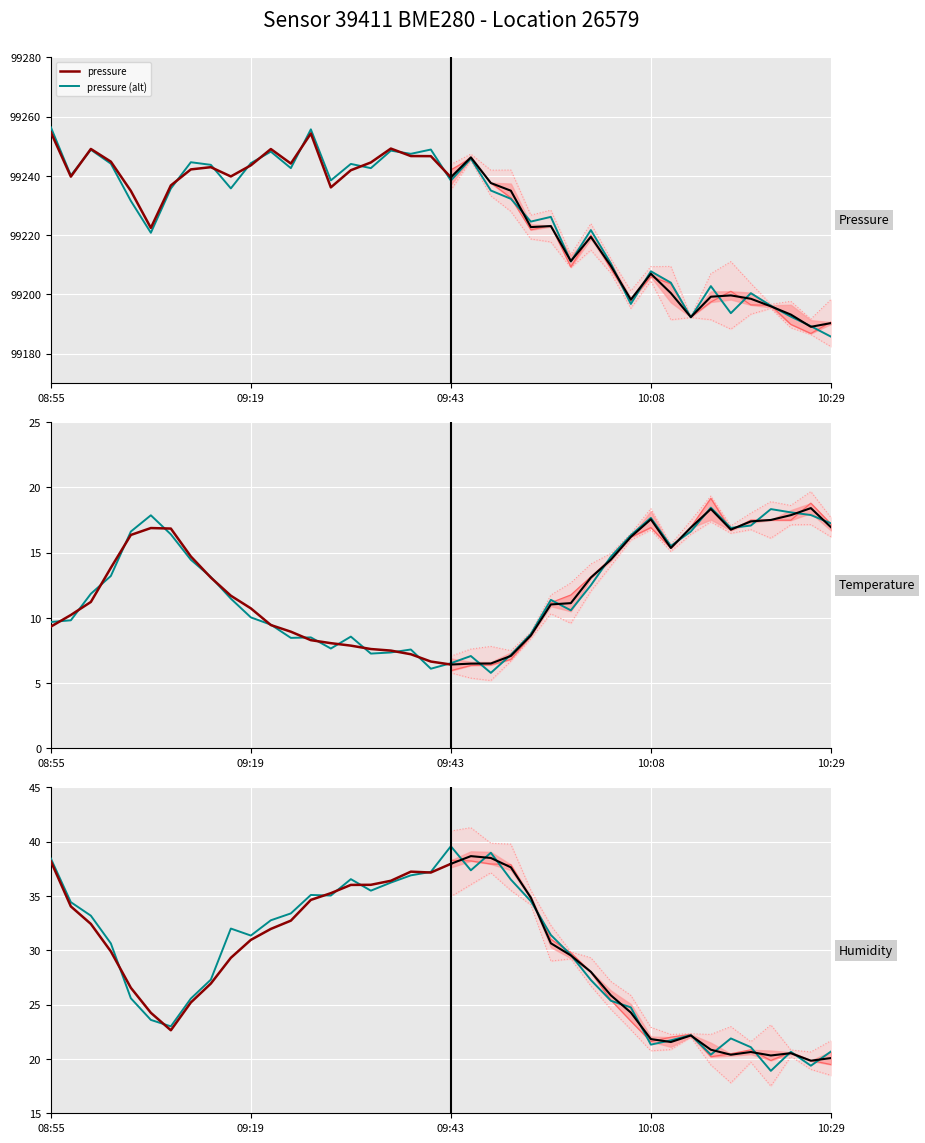

True or false: pressure and temperature cross at least once.

False